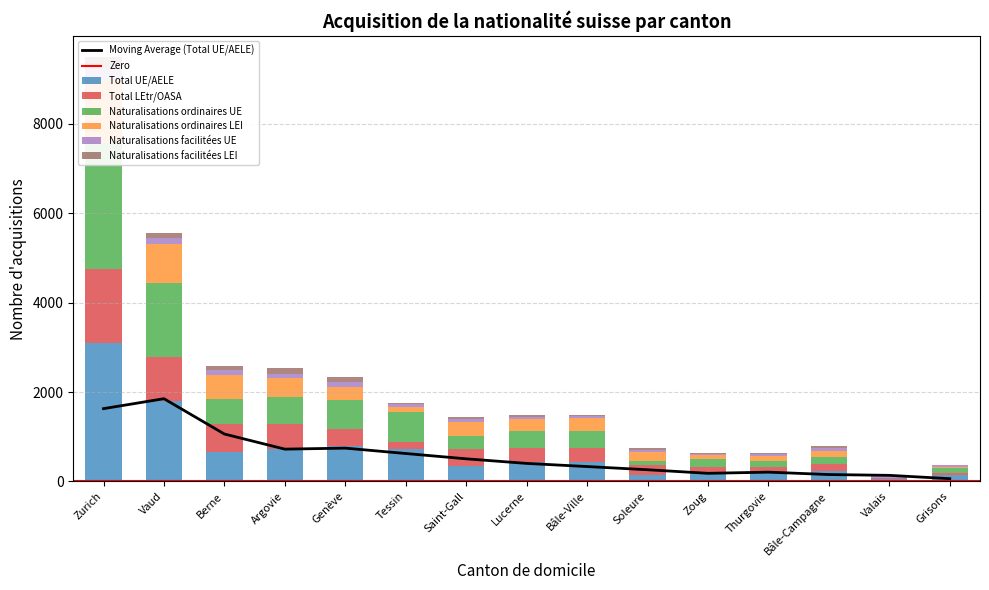

Reading left to right, list all the values displayed in this chart.

Total UE/AELE: 3088	1797	668	717	783	735	356	427	427	145	212	188	223	51	134
Total LEtr/OASA: 1670	990	627	564	384	147	373	322	313	229	103	136	174	26	56
Naturalisations ordinaires UE: 2807	1659	547	610	661	670	290	378	392	92	190	143	154	8	103
Naturalisations ordinaires LEI: 1416	874	535	417	284	113	321	273	288	190	84	101	129	1	34
Naturalisations facilitées UE: 268	135	118	99	122	65	61	47	35	50	21	44	63	43	31
Naturalisations facilitées LEI: 242	105	85	140	100	26	49	46	23	37	18	33	45	24	20